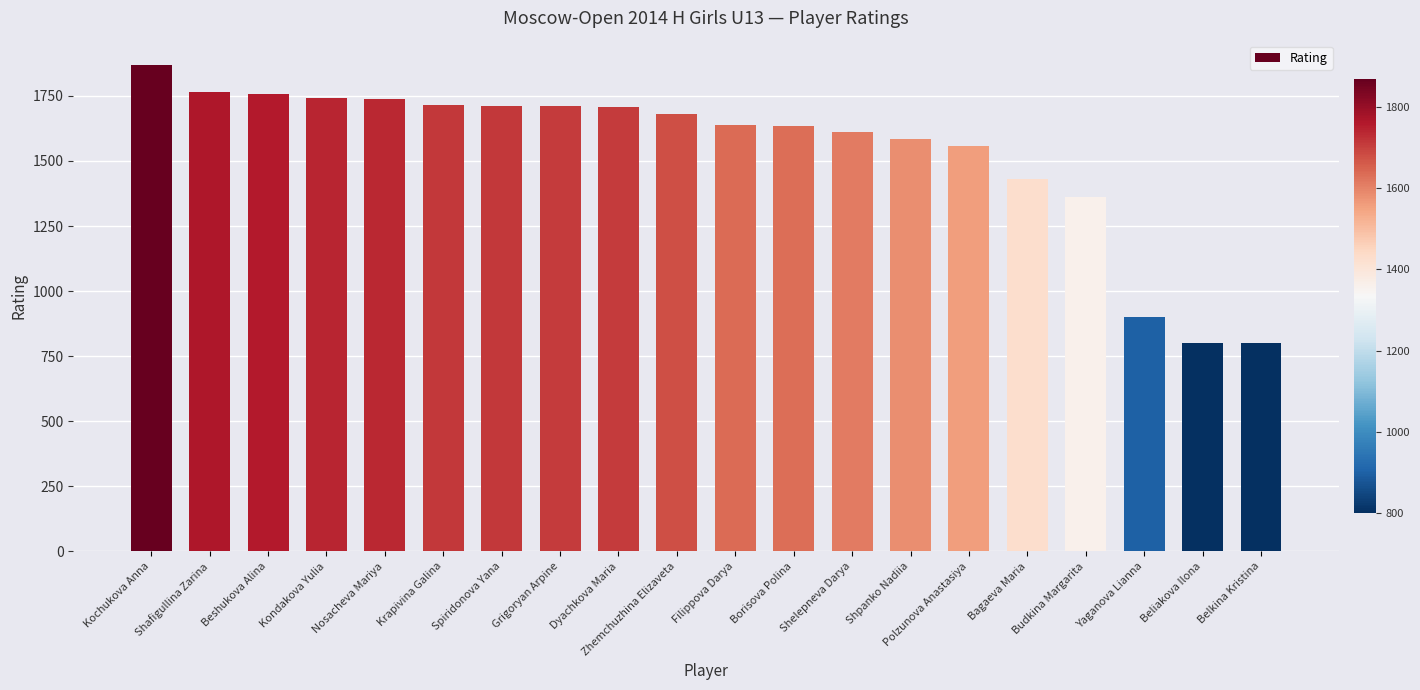

What is the label of the 2nd bar from the left?

Shafigullina Zarina